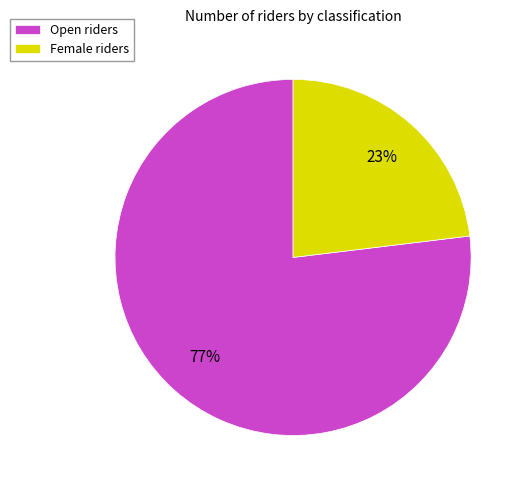

What is the smallest slice in the pie chart?

Female